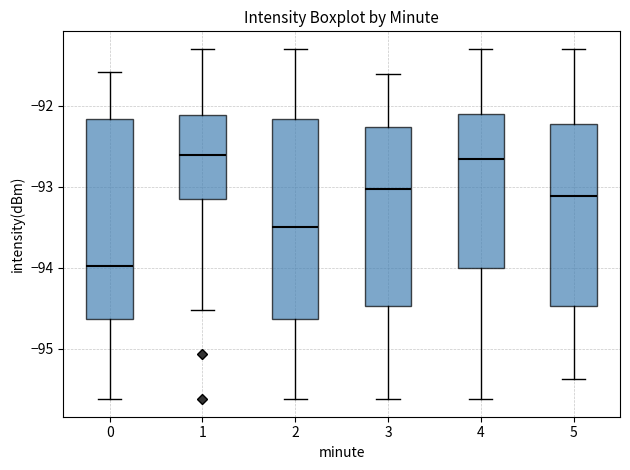

Reading left to right, transcribe this box plot: for each box, give where its median line is, the range the box spans, and where its two whiskers end, as read against the y-axis. The values are not printed on the chart, so give them approximately, as read against the axis.

0: median -94.0, box -94.6 to -92.2, whiskers -95.6 to -91.6
1: median -92.6, box -93.2 to -92.1, whiskers -94.5 to -91.3
2: median -93.5, box -94.6 to -92.2, whiskers -95.6 to -91.3
3: median -93.0, box -94.5 to -92.3, whiskers -95.6 to -91.6
4: median -92.7, box -94.0 to -92.1, whiskers -95.6 to -91.3
5: median -93.1, box -94.5 to -92.2, whiskers -95.4 to -91.3